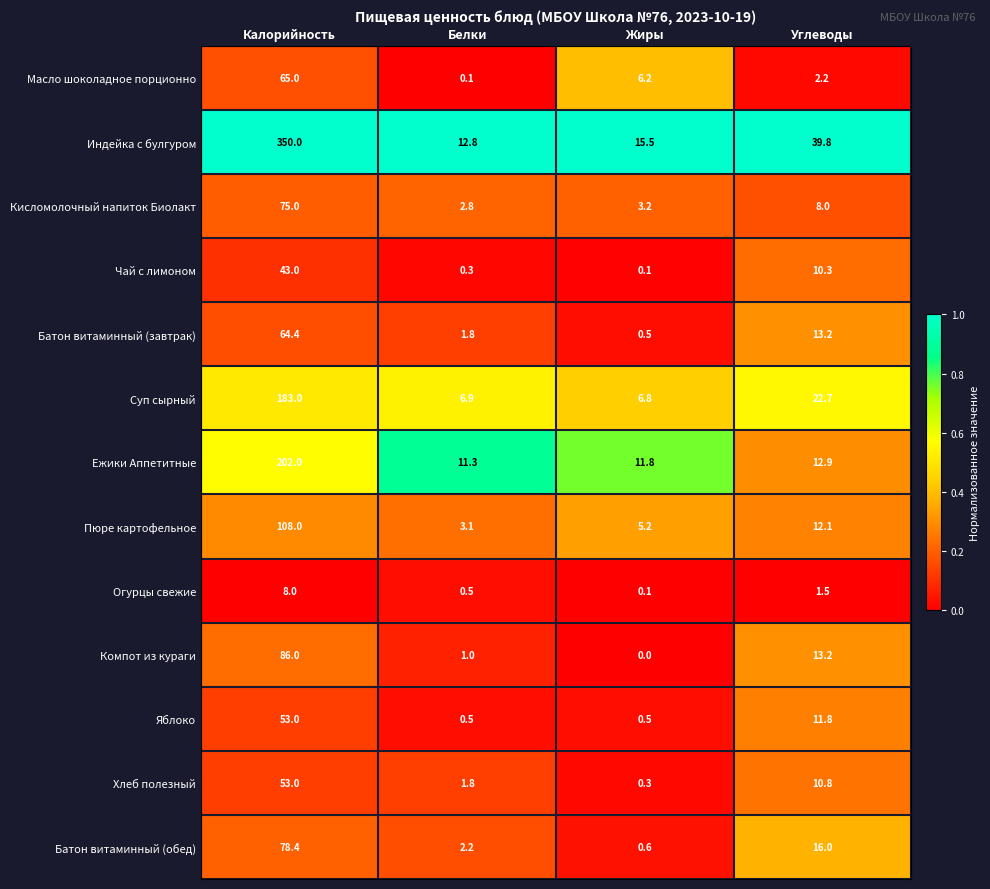

Rank the categories by Хлеб полезный value from highest to lowest.

Калорийность, Углеводы, Белки, Жиры